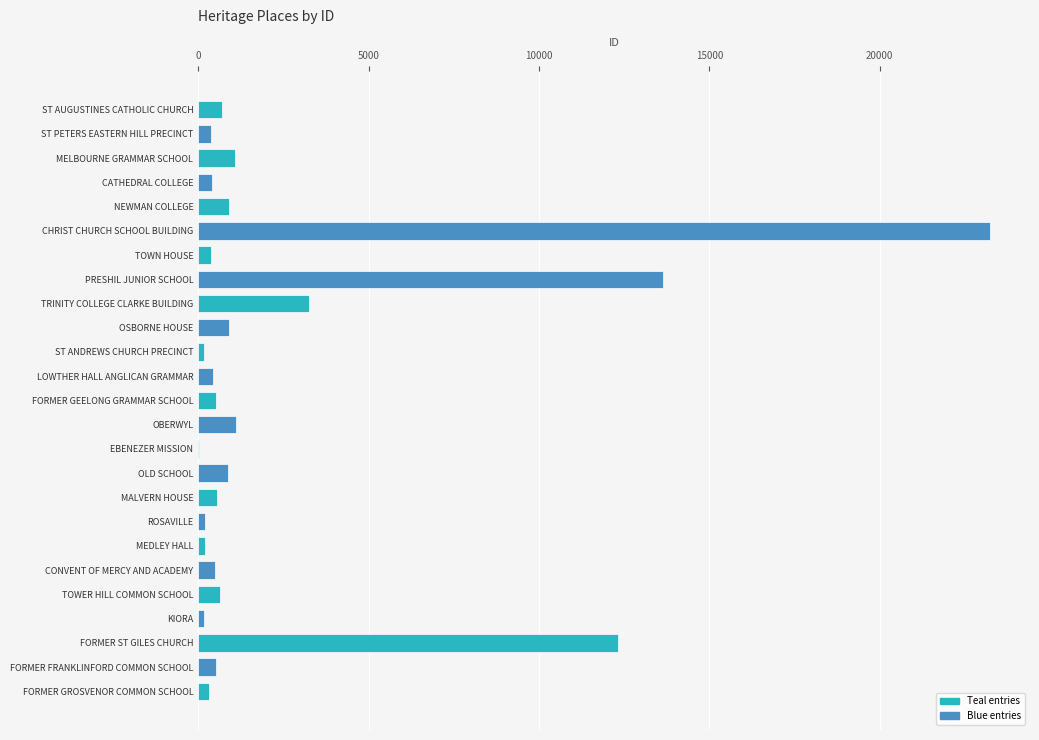

Which has a higher value, MEDLEY HALL or CHRIST CHURCH SCHOOL BUILDING?

CHRIST CHURCH SCHOOL BUILDING